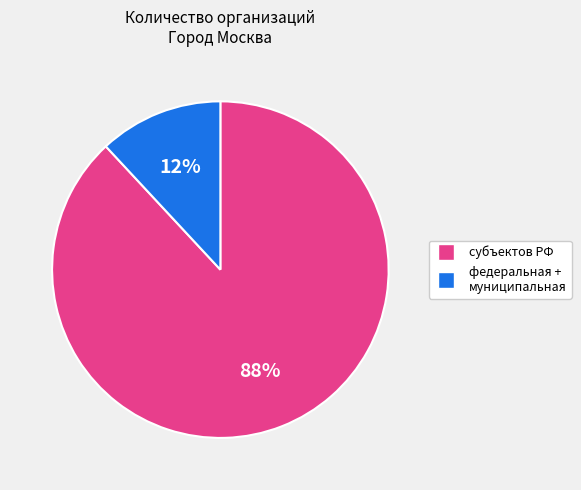

To the nearest percent, what is the average slice percentage?

50%